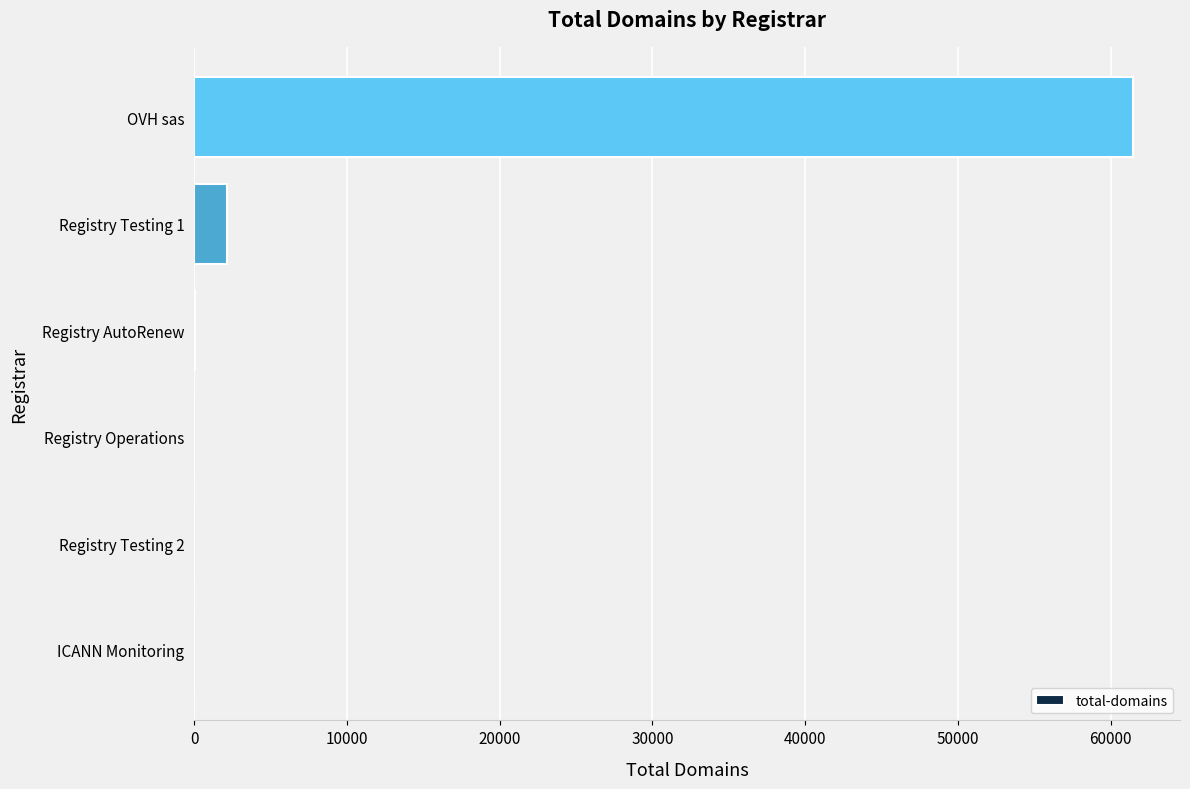

Is it true that the value at OVH sas is 14224?

False